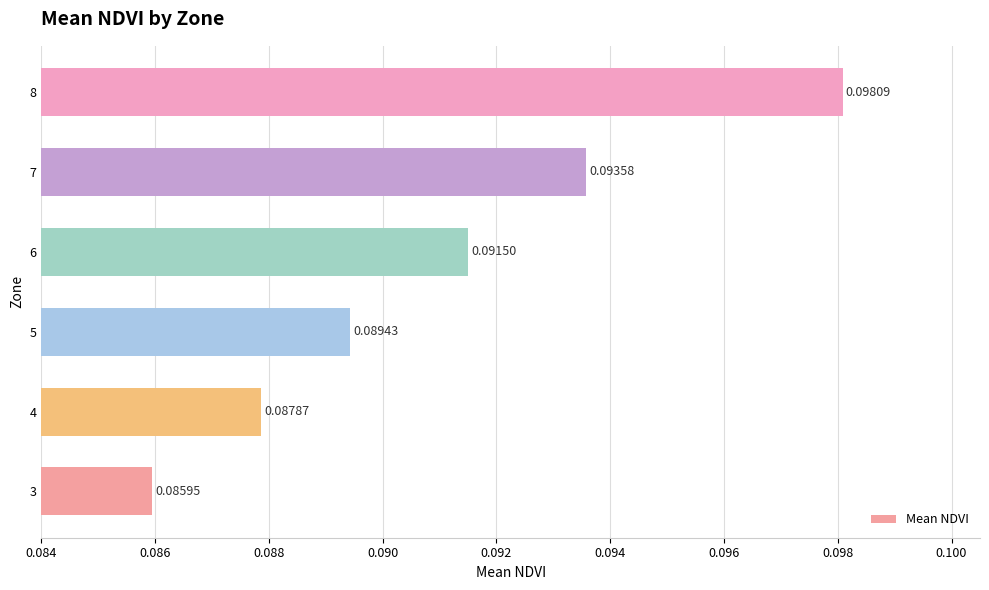

Rank the categories by value from highest to lowest.

8, 7, 6, 5, 4, 3